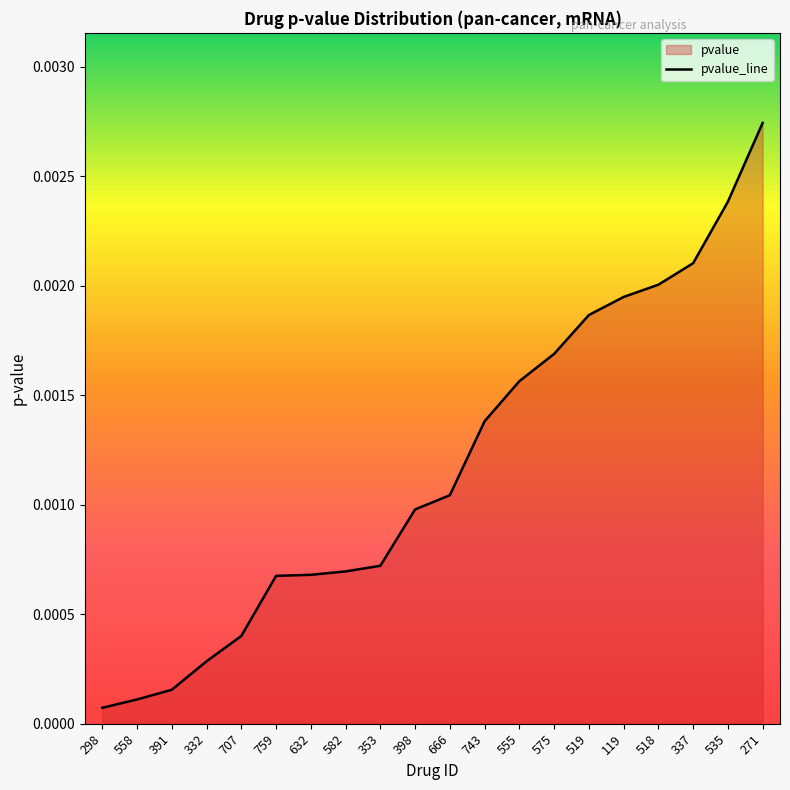

Is it true that the value at 535 is 0.0?

True